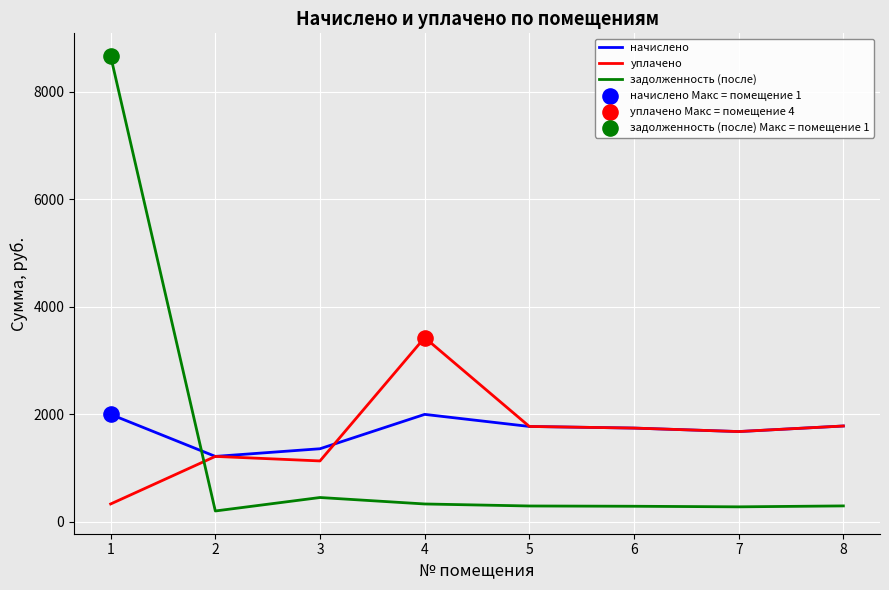

What is the total value across all series at 7?

3641.0